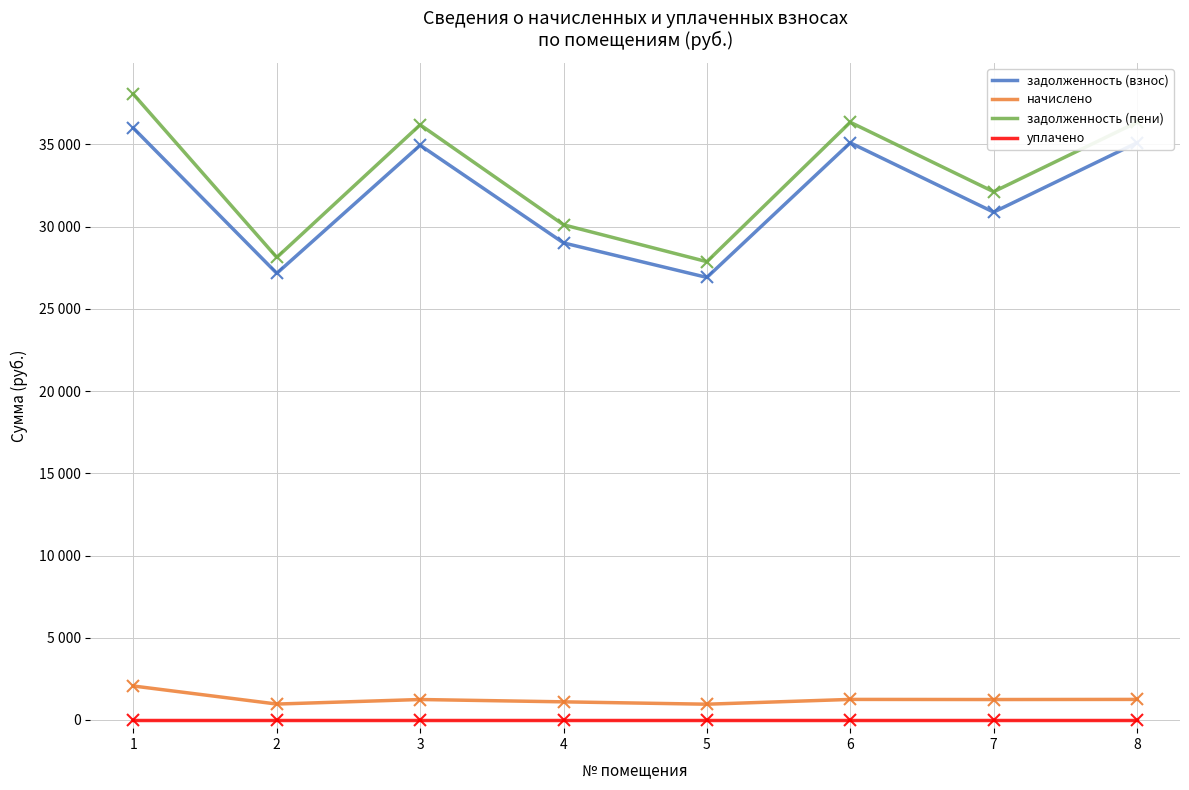

Does the chart have visible grid lines?

Yes